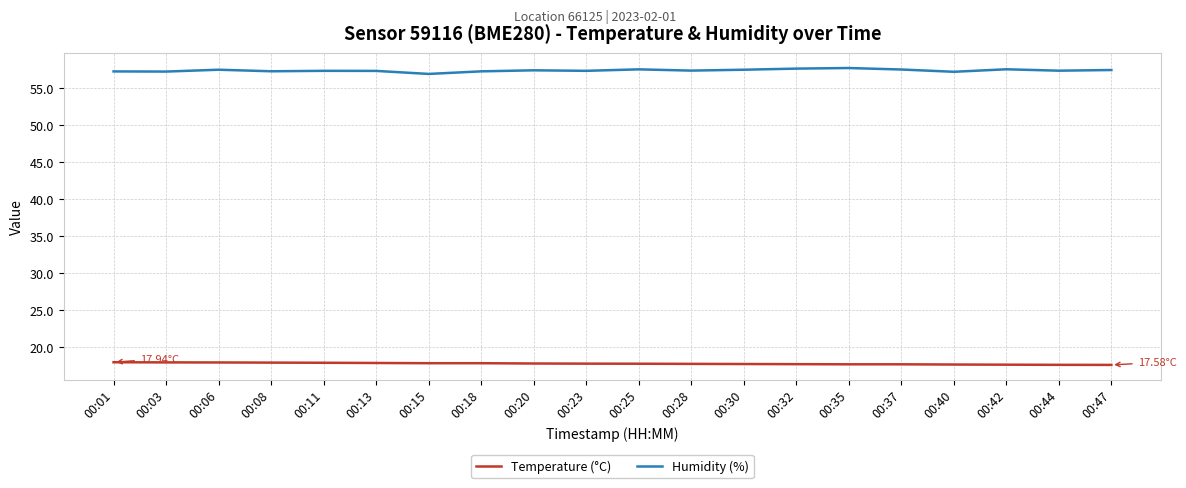

Which series has the largest total across all categories?

Humidity (%)